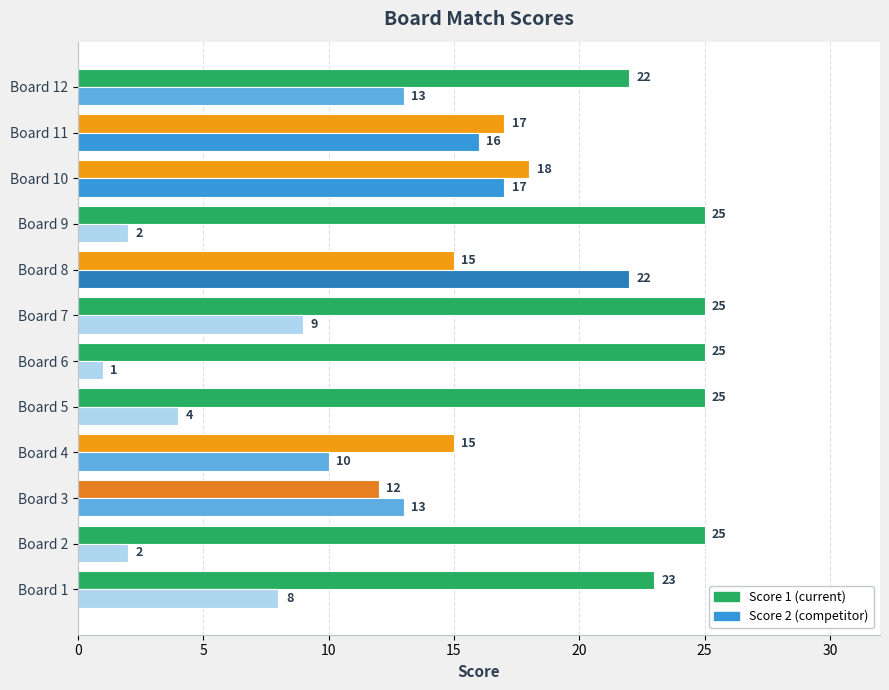

What is the spread (max minus min) of values at Board 9?

23